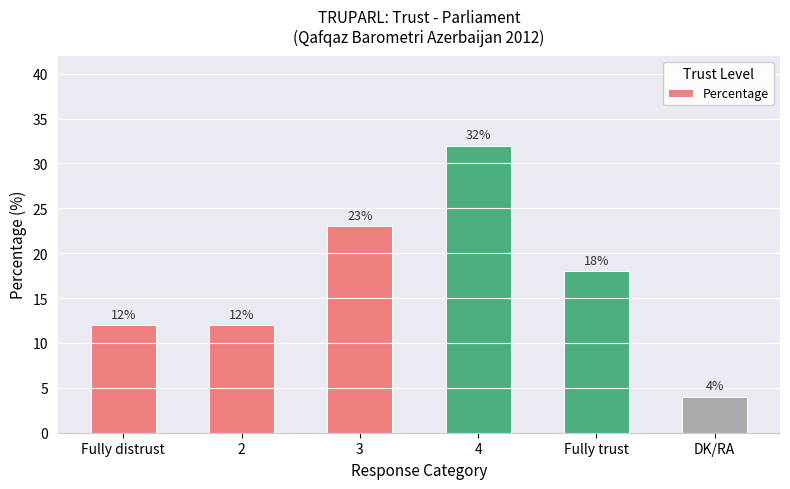

Reading right to left, extract all data points from this chart.

4	18	32	23	12	12